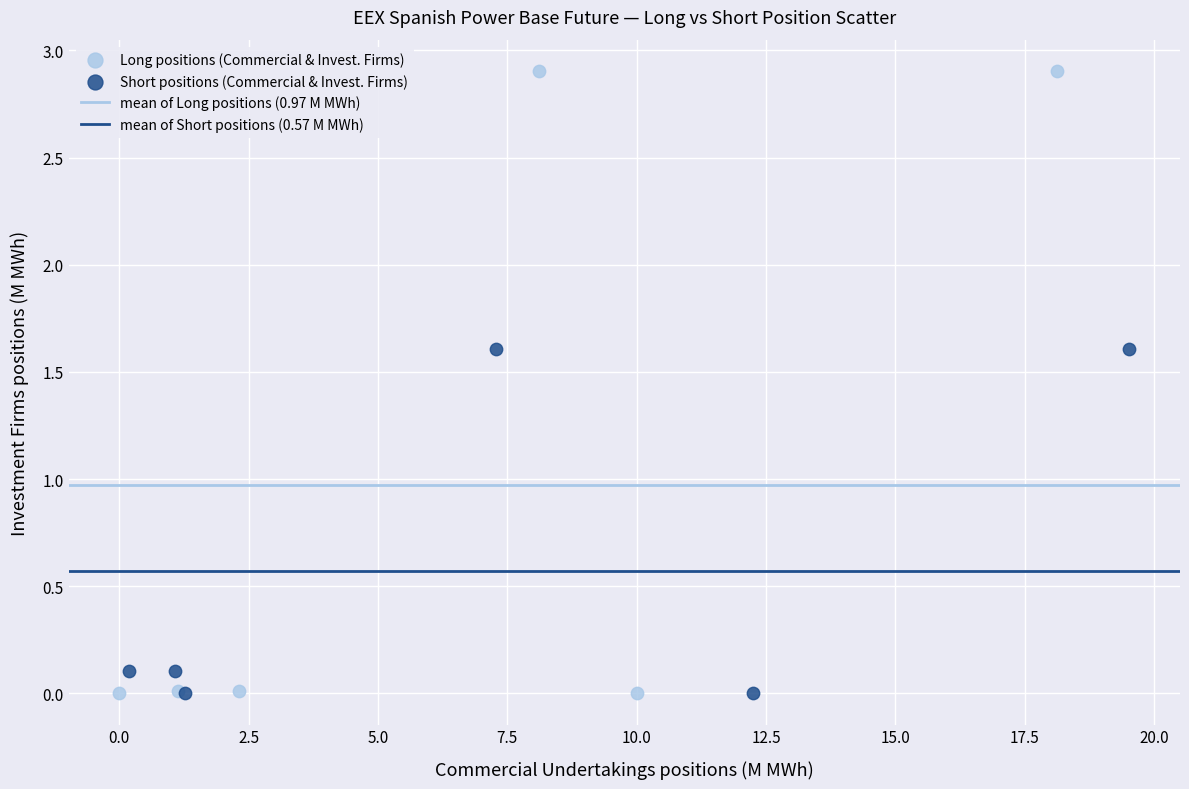

Which series has the largest Y range (max minus min)?

Long positions (Commercial & Invest. Firms)